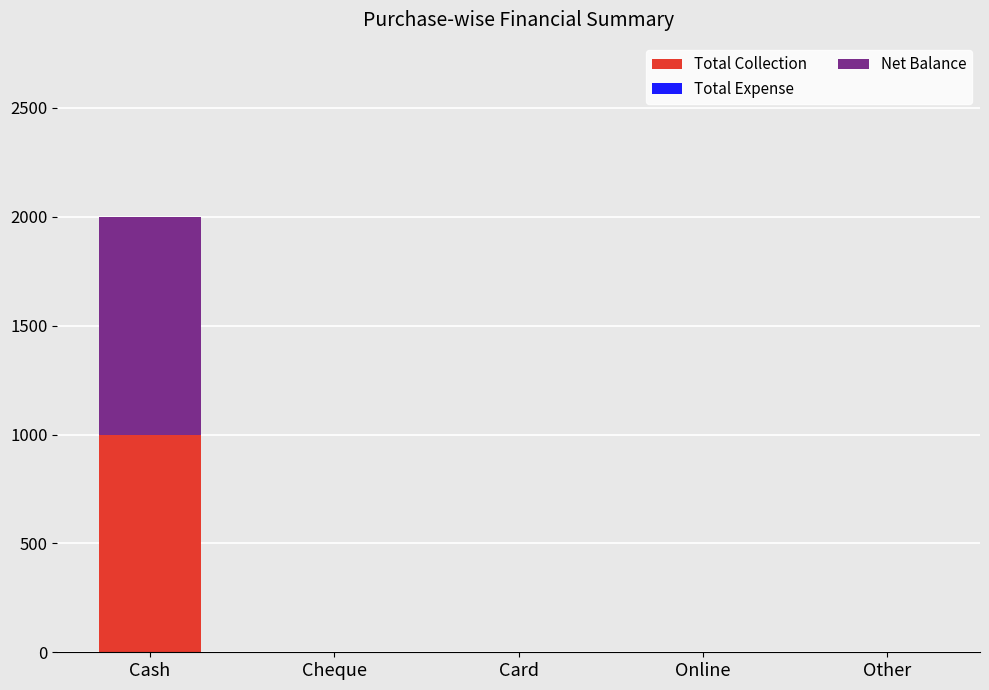

What is the highest value of the Total Collection series?

1000